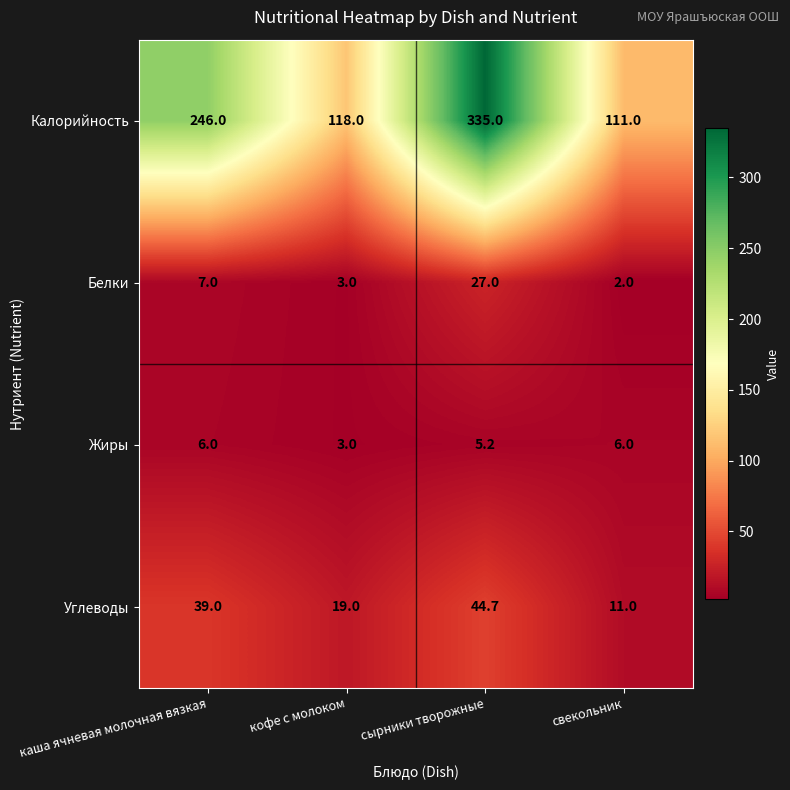

How many categories are shown in the chart?

4